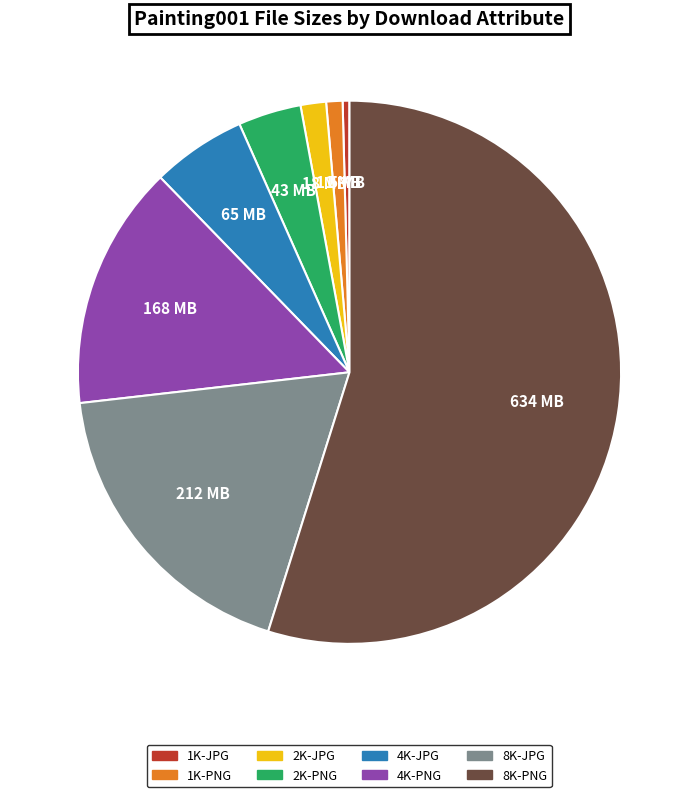

Rank the categories by value from highest to lowest.

8K-PNG, 8K-JPG, 4K-PNG, 4K-JPG, 2K-PNG, 2K-JPG, 1K-PNG, 1K-JPG